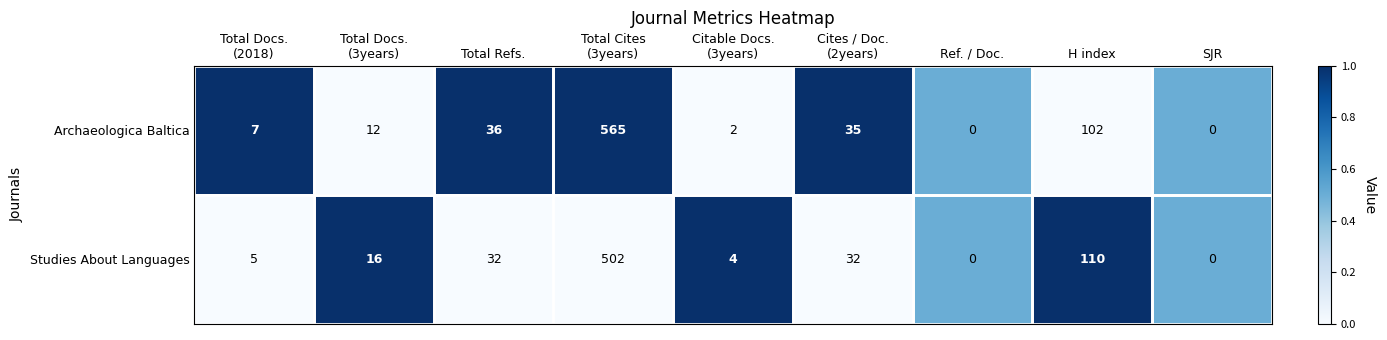

Which series has the largest total across all categories?

Archaeologica Baltica